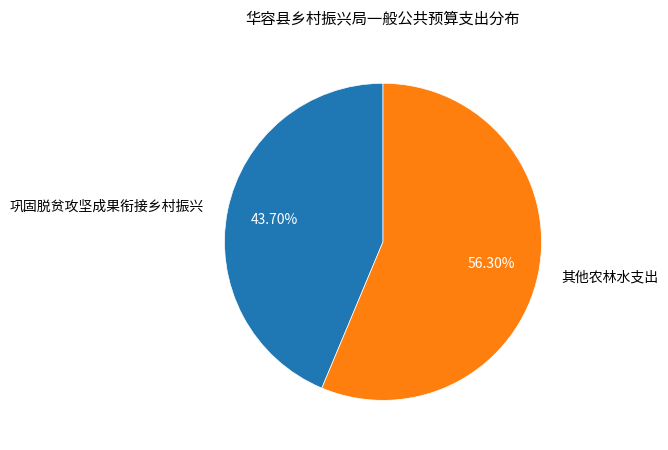

Which slice is the largest?

其他农林水支出